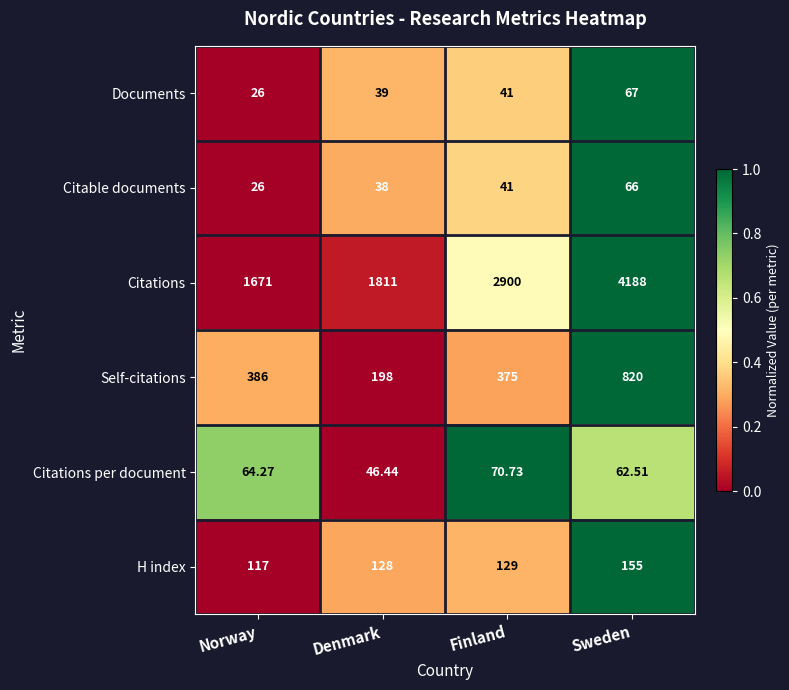

Rank the series by their maximum value, from highest to lowest.

Citations, Self-citations, H index, Citations per document, Documents, Citable documents